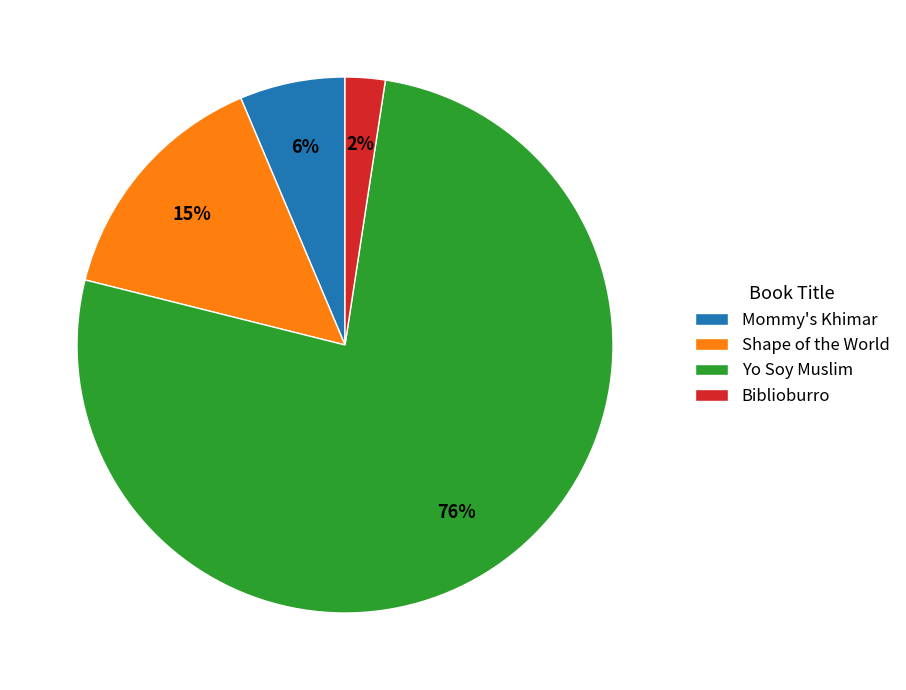

To the nearest percent, what is the average slice percentage?

25%